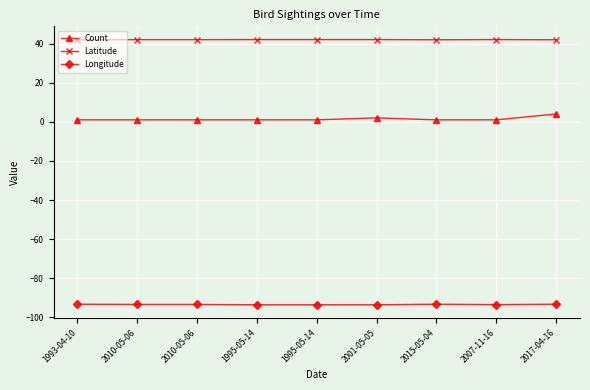

How many lines are shown in the chart?

3